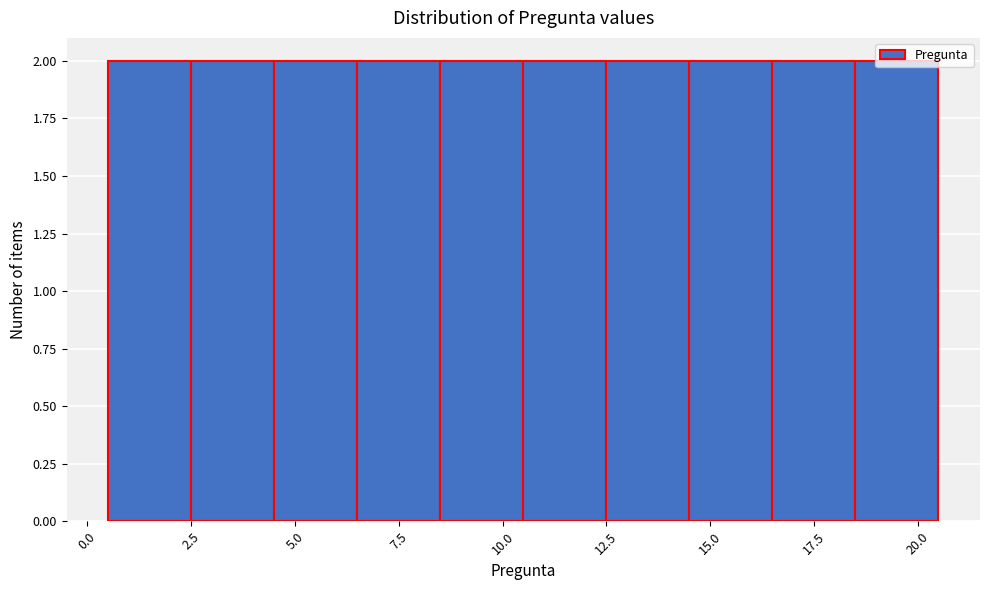

Reading left to right, list every bar in this chart as the range it spans on the x-axis followed by its height. The values are not printed on the chart, so give them approximately, as read against the axis.

0.5 to 2.5: 2
2.5 to 4.5: 2
4.5 to 6.5: 2
6.5 to 8.5: 2
8.5 to 10.5: 2
10.5 to 12.5: 2
12.5 to 14.5: 2
14.5 to 16.5: 2
16.5 to 18.5: 2
18.5 to 20.5: 2